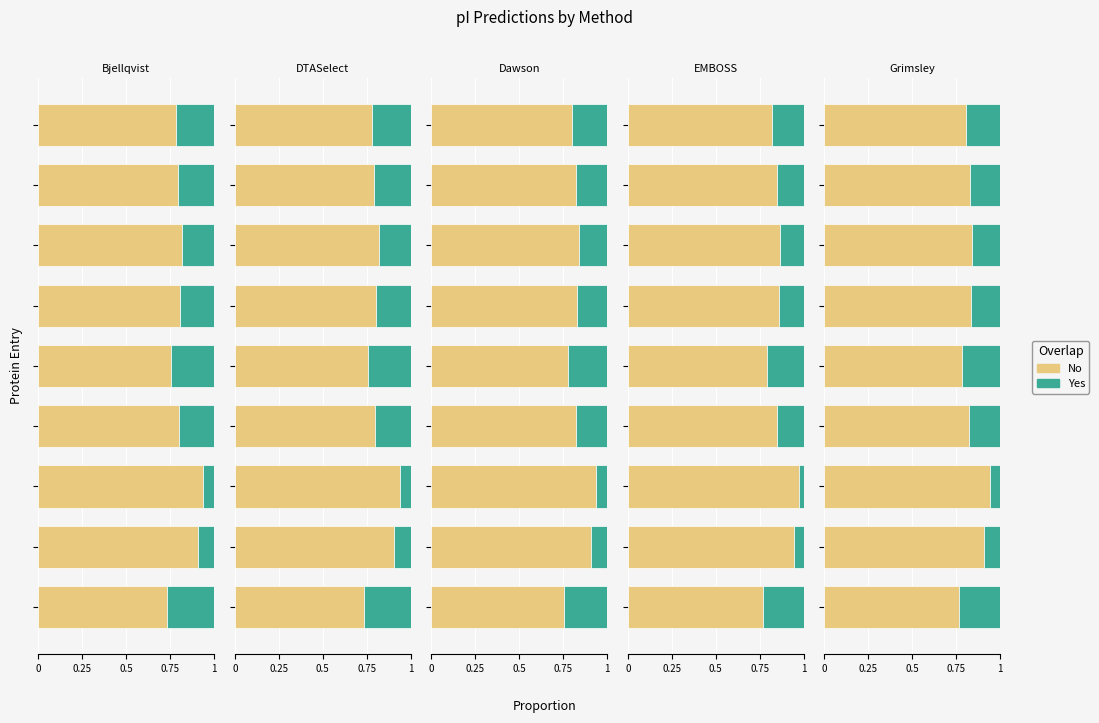

Is it true that Yes equals 0.1 at 0.5?

True